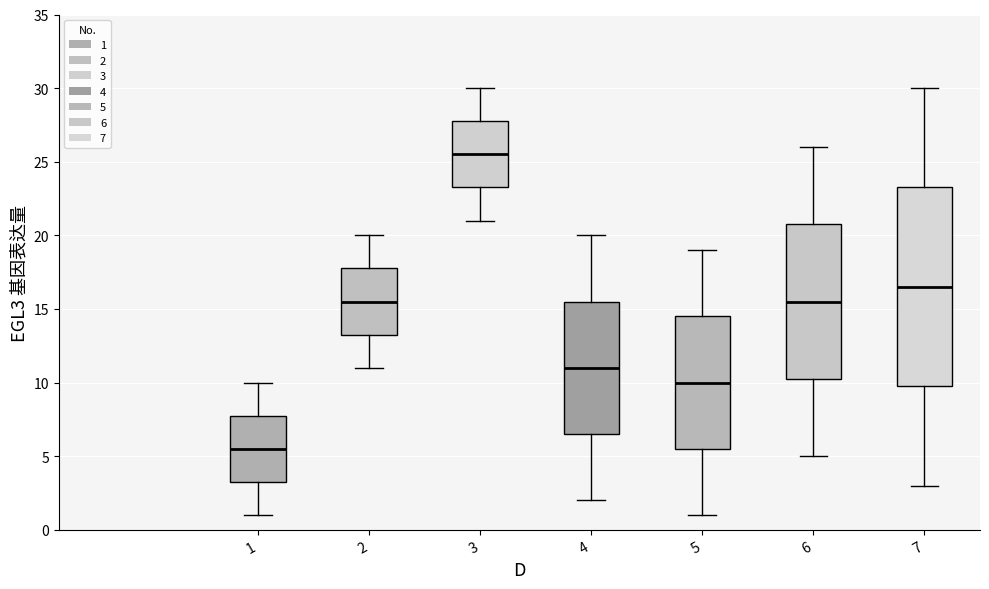

Where does the median line of the box at x = 7 sit on the y-axis? The values are not printed on the chart, so give them approximately, as read against the axis.

16.5